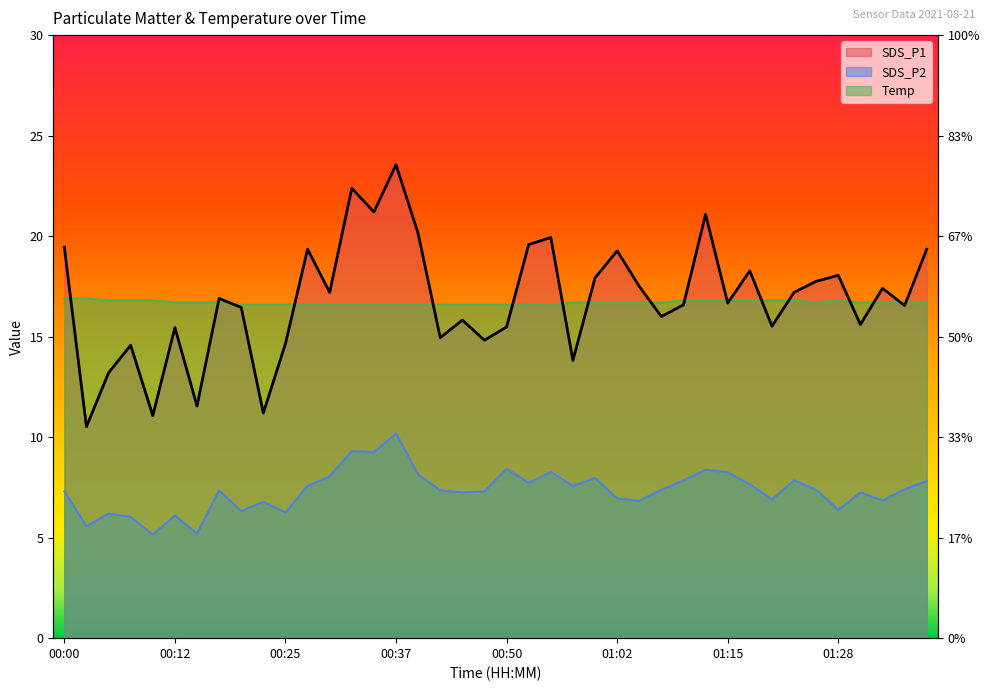

What is the maximum value for SDS_P1?

23.6